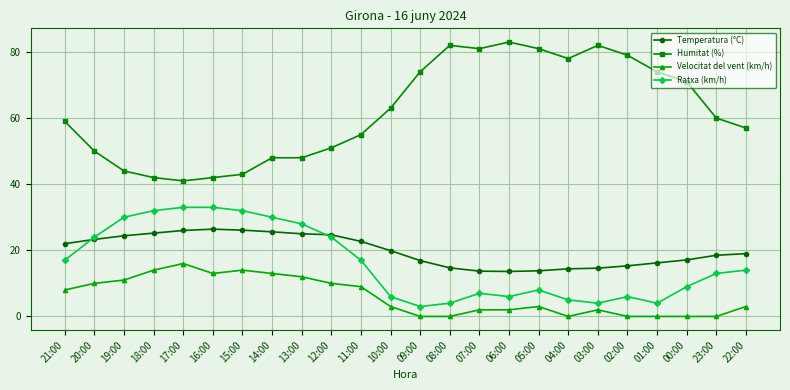

What is the label of the 7th point from the right?

04:00